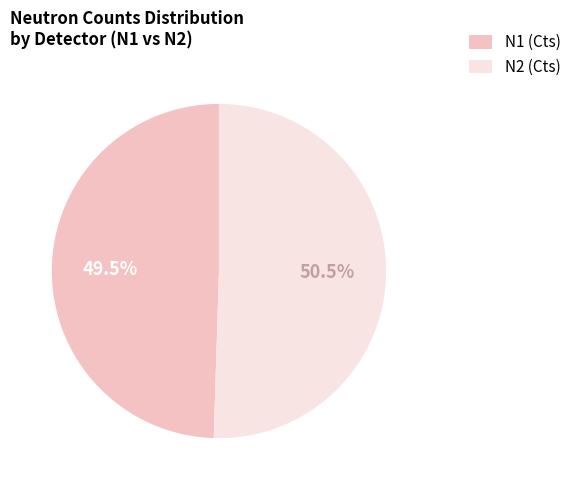

Rank the categories by value from highest to lowest.

N2 (Cts), N1 (Cts)